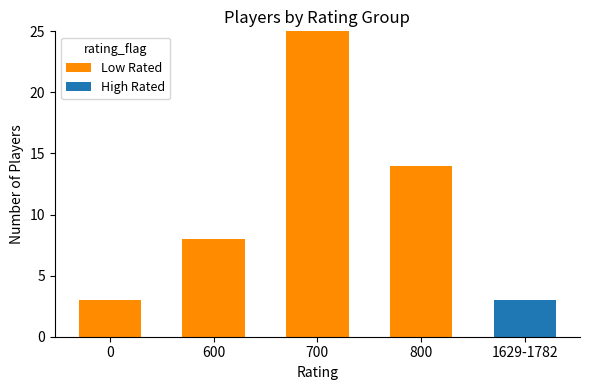

How many series are shown in this chart?

2